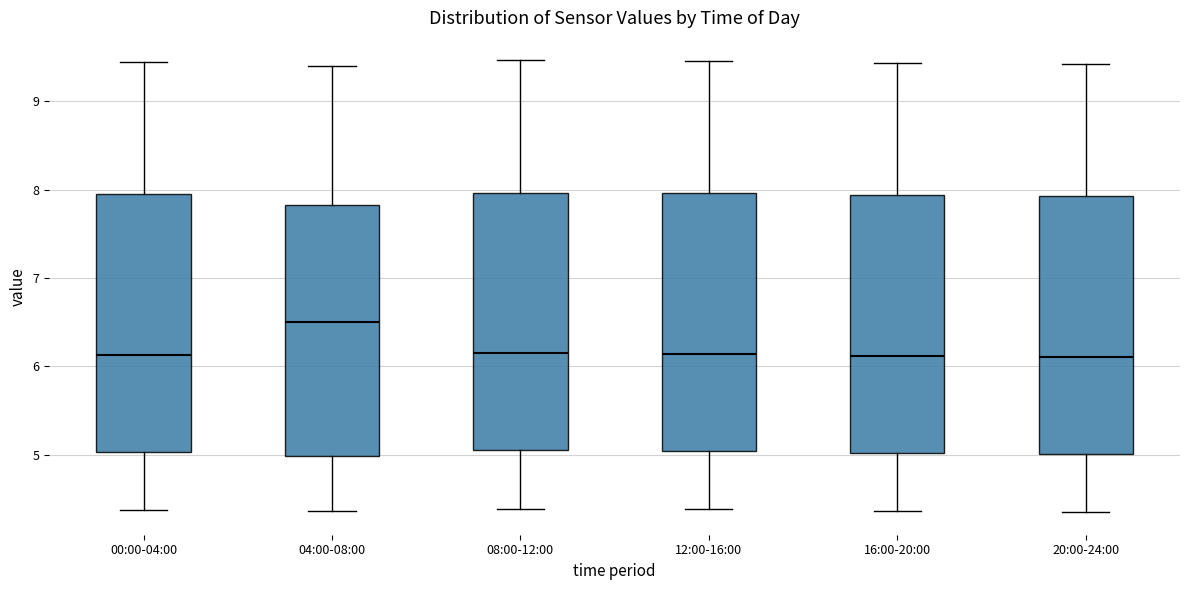

Reading left to right, read every box against the y-axis: the position of its median line, the range the box covers, and the ends of its whiskers. The values are not printed on the chart, so give them approximately, as read against the axis.

00:00-04:00: median 6.1, box 5.0 to 7.9, whiskers 4.4 to 9.4
04:00-08:00: median 6.5, box 5.0 to 7.8, whiskers 4.4 to 9.4
08:00-12:00: median 6.2, box 5.1 to 8.0, whiskers 4.4 to 9.5
12:00-16:00: median 6.1, box 5.0 to 8.0, whiskers 4.4 to 9.5
16:00-20:00: median 6.1, box 5.0 to 7.9, whiskers 4.4 to 9.4
20:00-24:00: median 6.1, box 5.0 to 7.9, whiskers 4.4 to 9.4